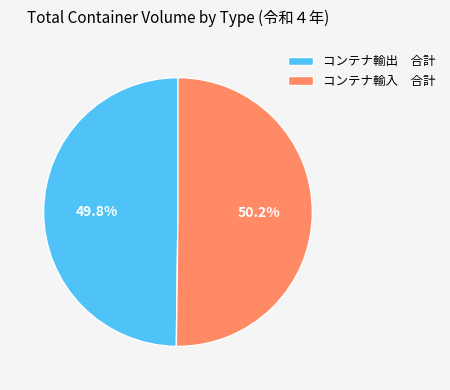

What percentage is NOT represented by コンテナ輸出 合計?

50.2%